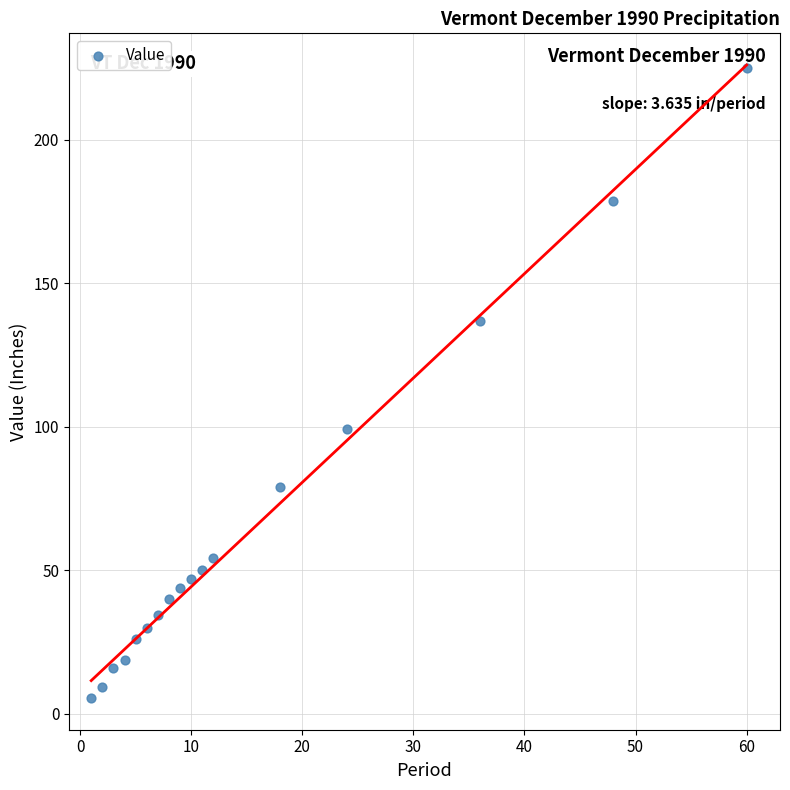

What Y value in the scatter plot is closest to 115?

99.2